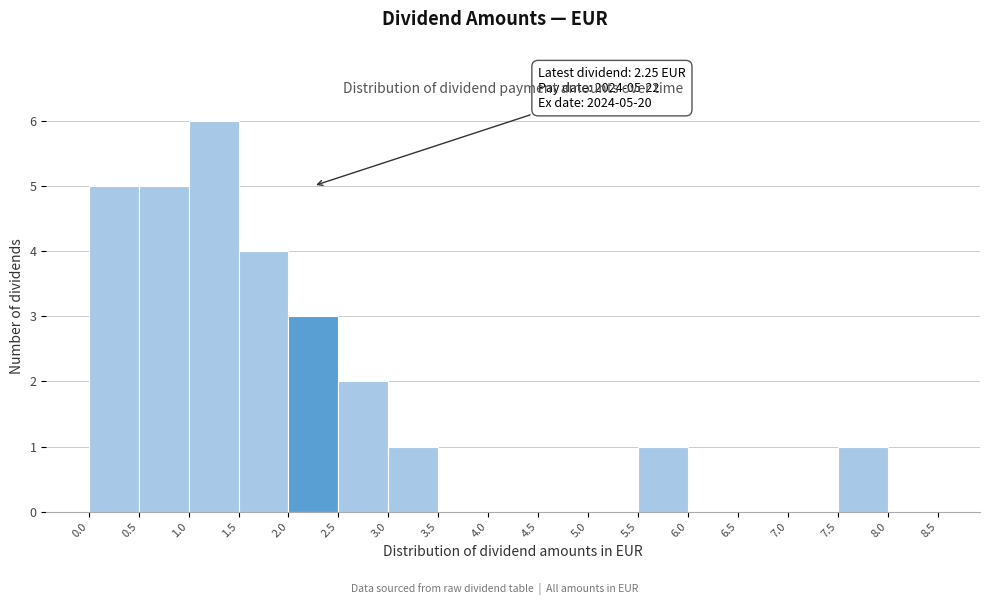

Which range on the x-axis has the tallest bar?

1.0 to 1.5